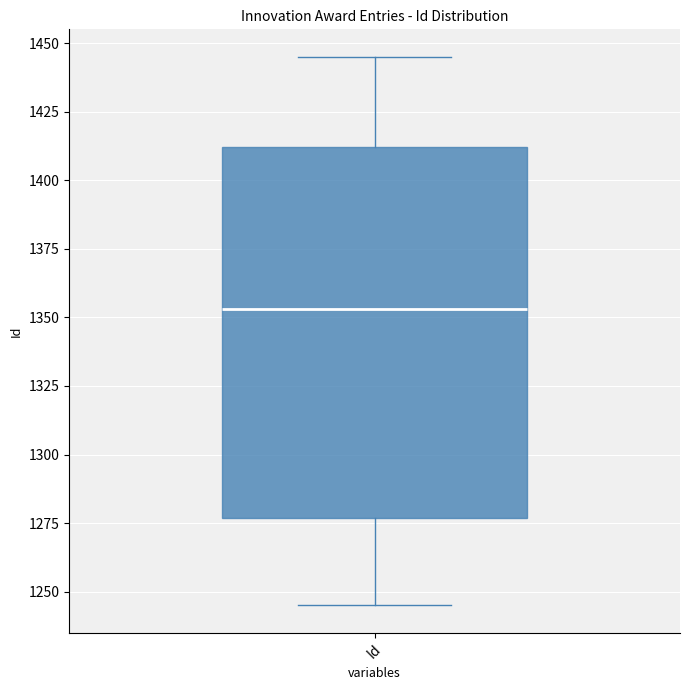

Where does the median line of the box for Id sit on the y-axis? The values are not printed on the chart, so give them approximately, as read against the axis.

1355